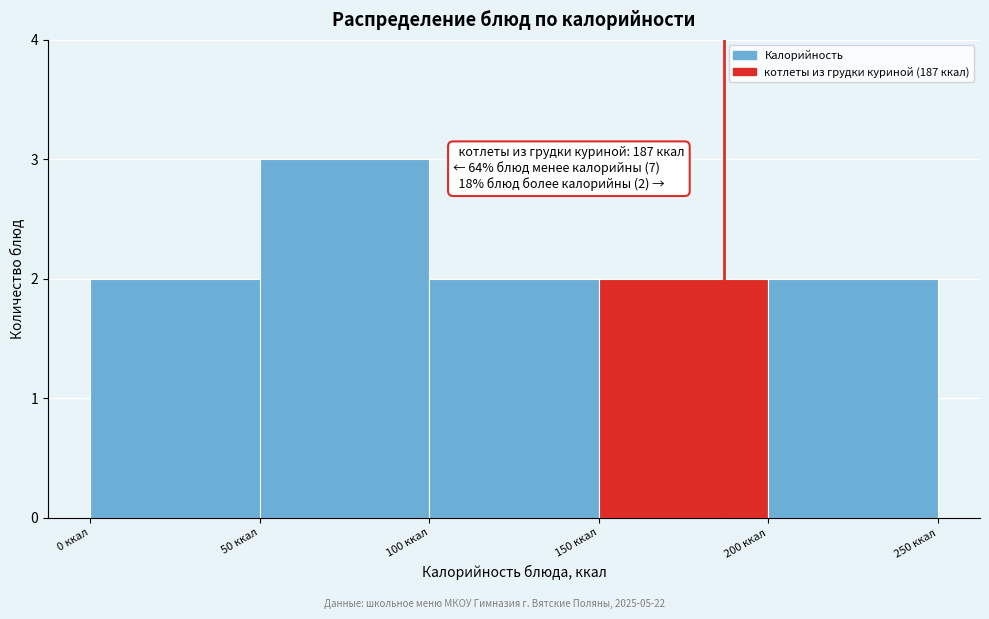

Over which range of the x-axis is the bar tallest?

50 to 100